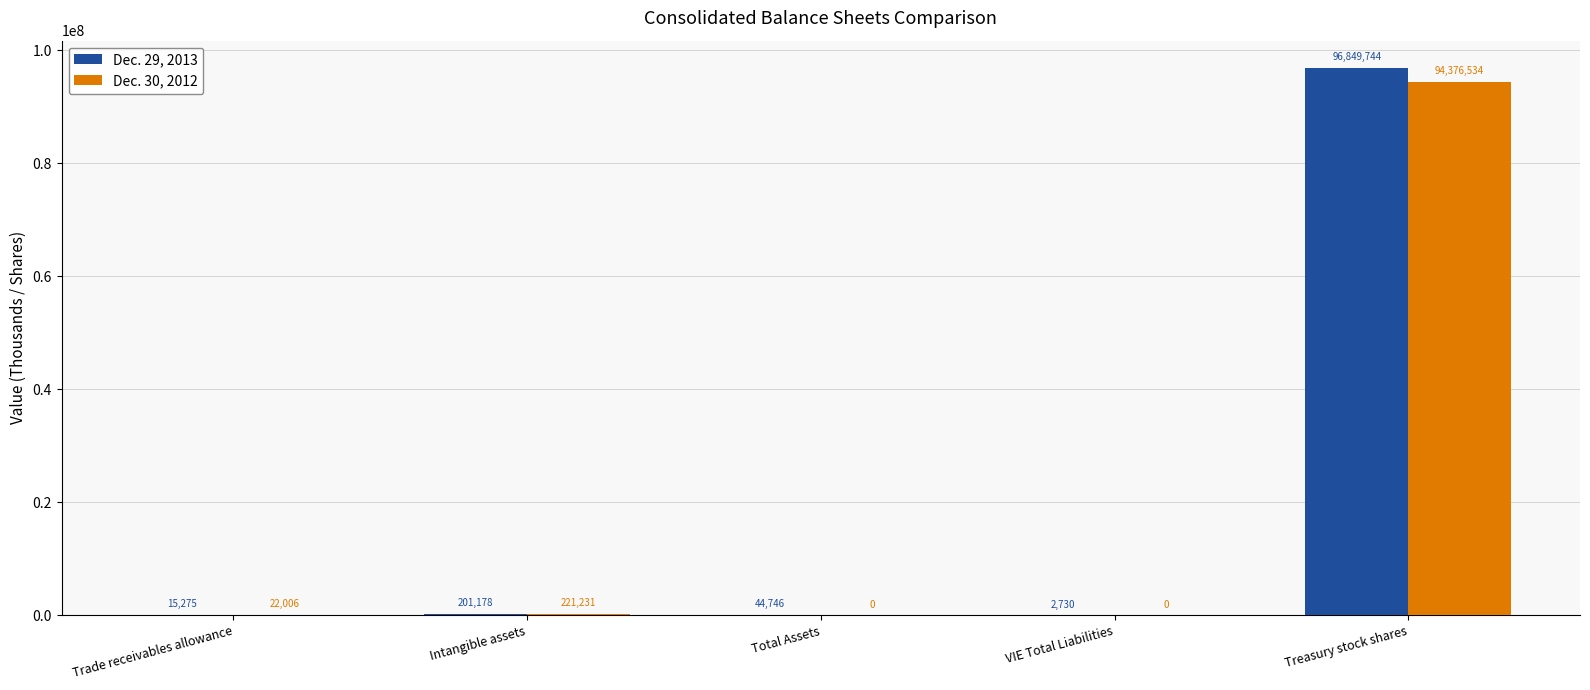

Which series changed the most between Trade receivables allowance and Total Assets?

Dec. 29, 2013